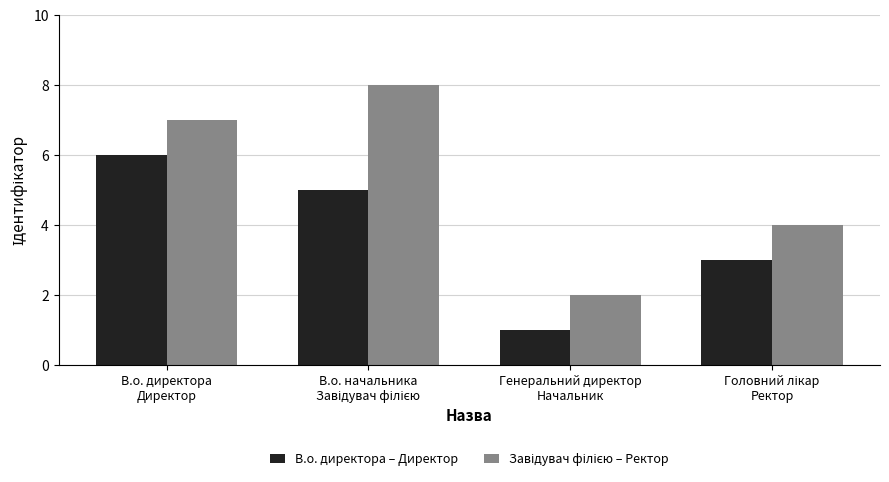

What is the highest value of the В.о. директора – Директор series?

6